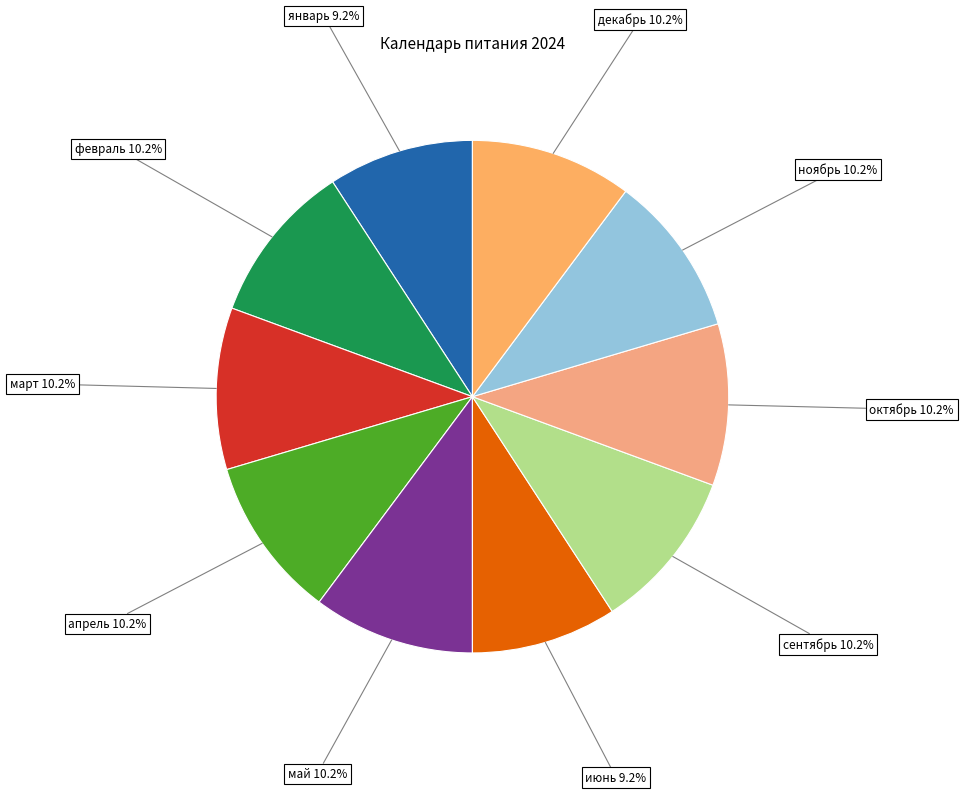

True or false: январь accounts for 9% of the total.

True